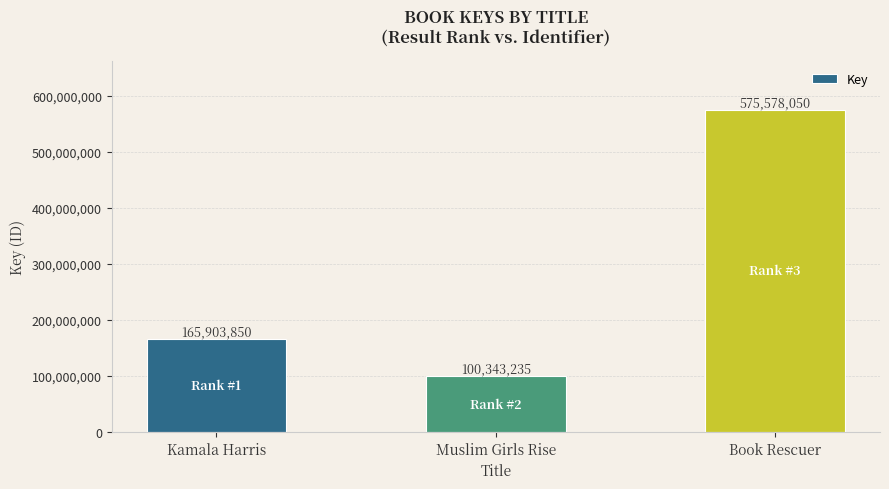

What position from the right is Kamala Harris?

3